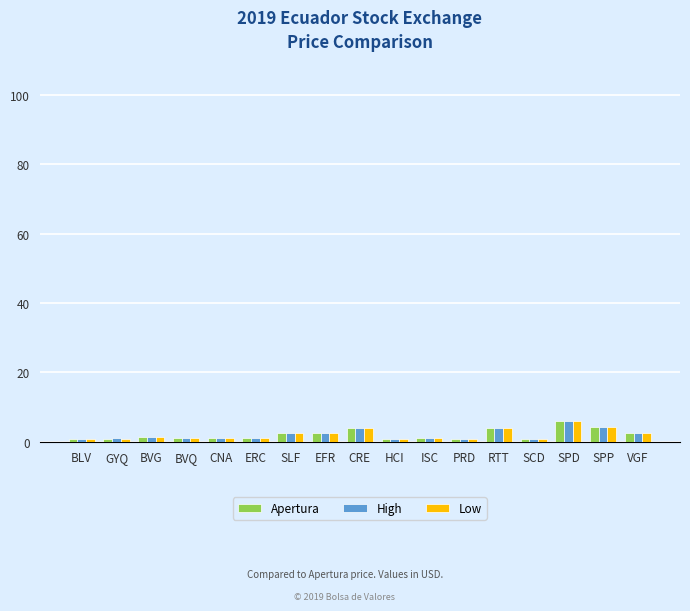

What is the average value of the High series?

2.1